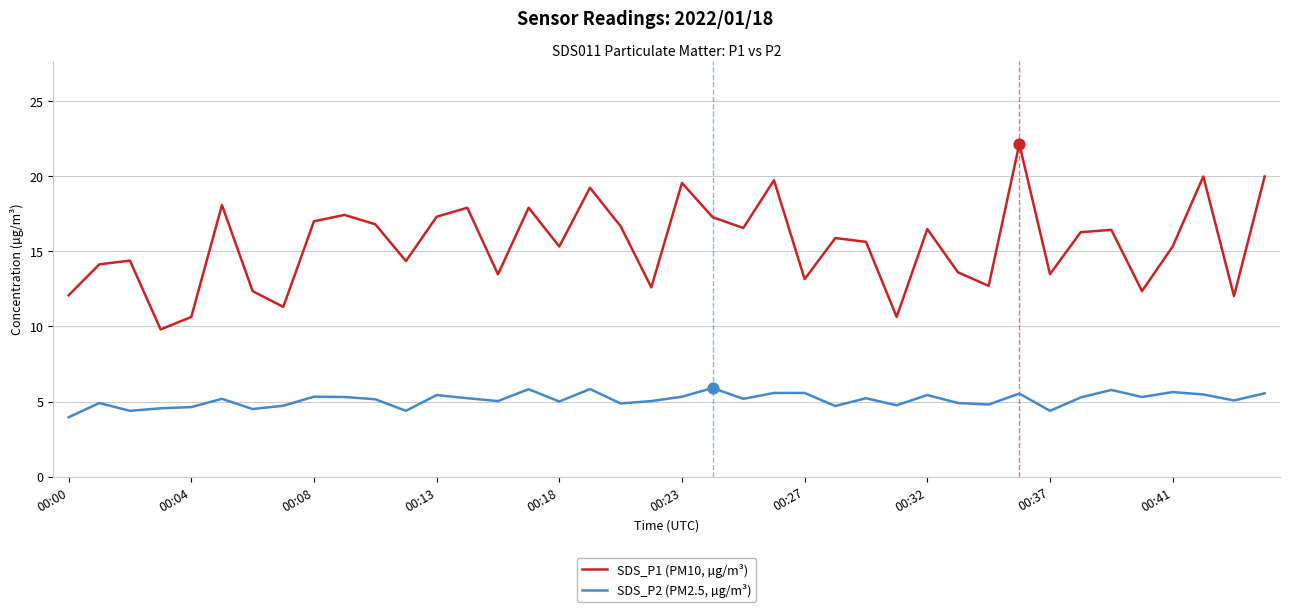

Which series has the widest spread of values?

SDS_P1 (PM10, µg/m³)